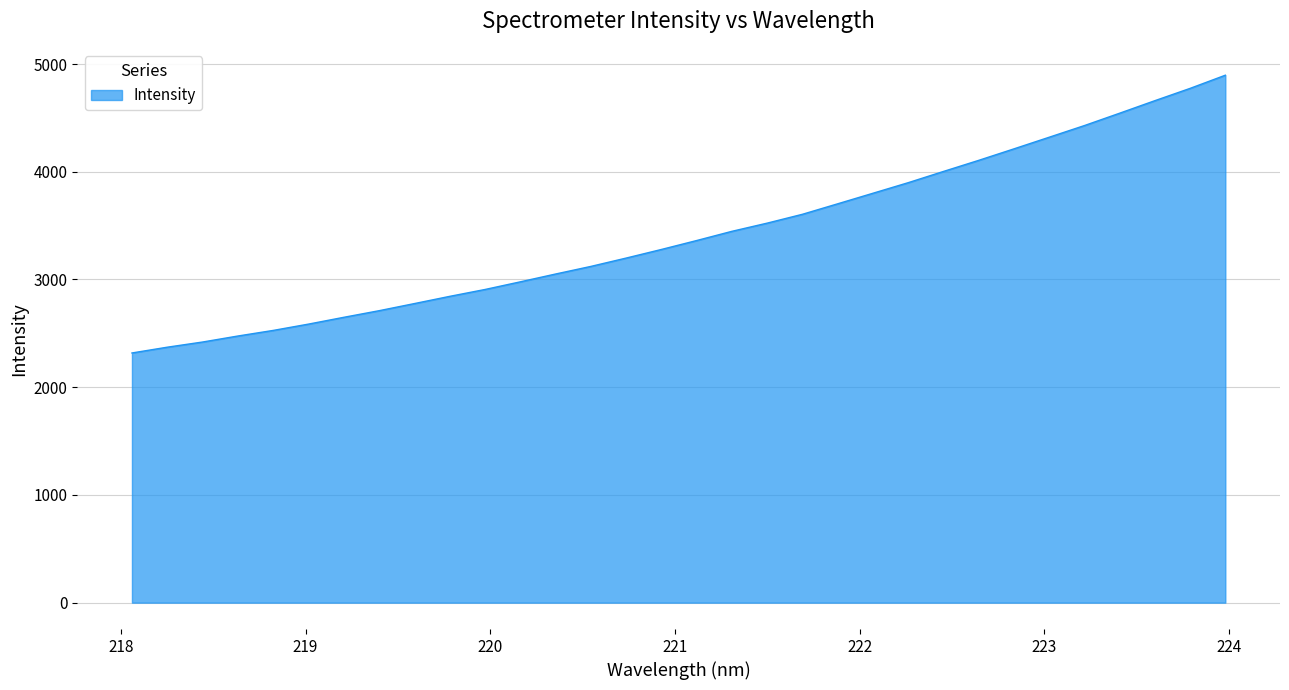

What is the minimum value shown in the chart?

2317.8